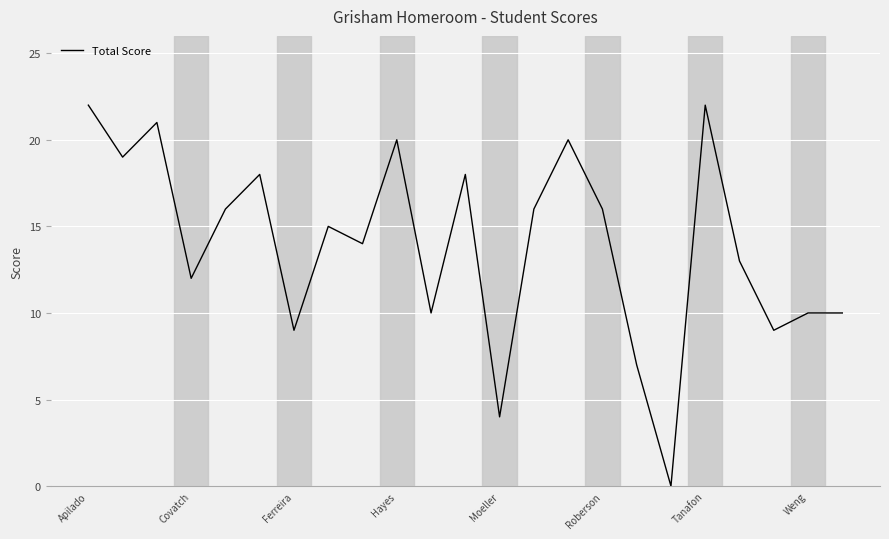

Reading left to right, extract all data points from this chart.

22	19	21	12	16	18	9	15	14	20	10	18	4	16	20	16	7	0	22	13	9	10	10